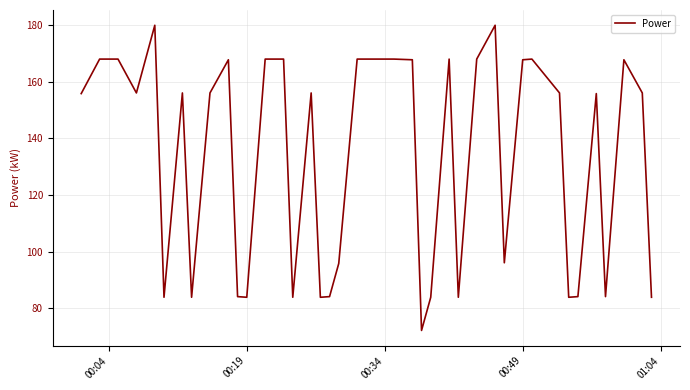

What is the difference between the maximum and minimum values?

107.8